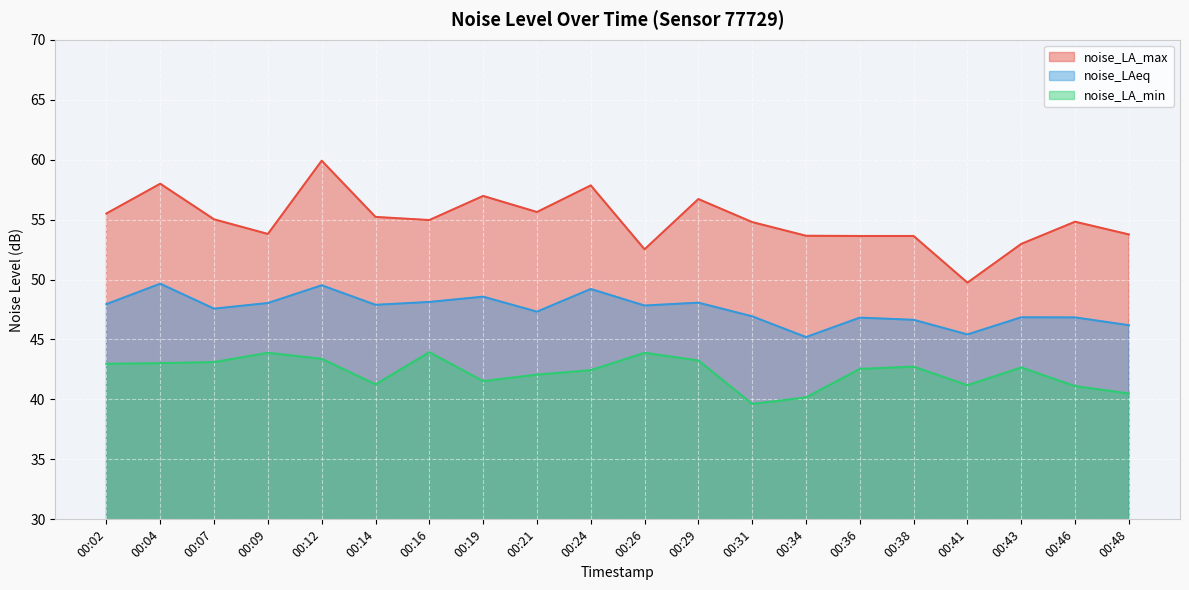

The value of noise_LA_min at 00:29 is 74.8. True or false?

False